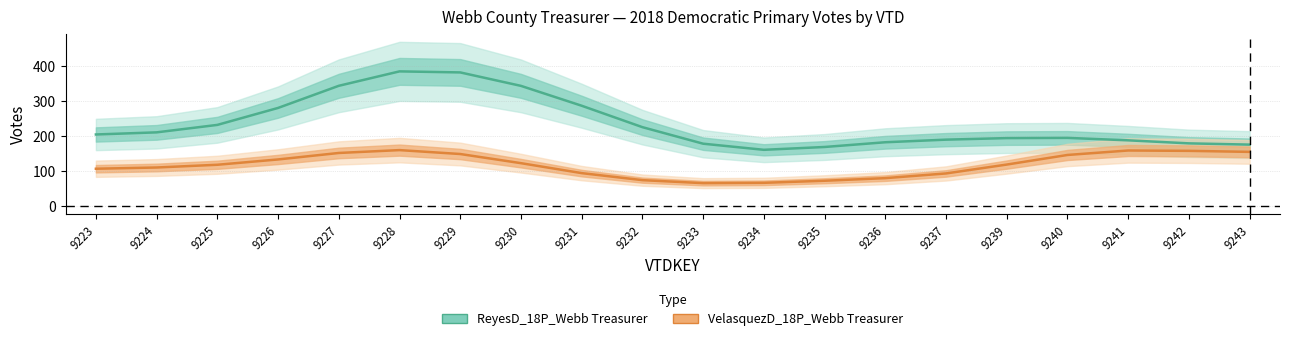

Count the number of data series in this chart.

2